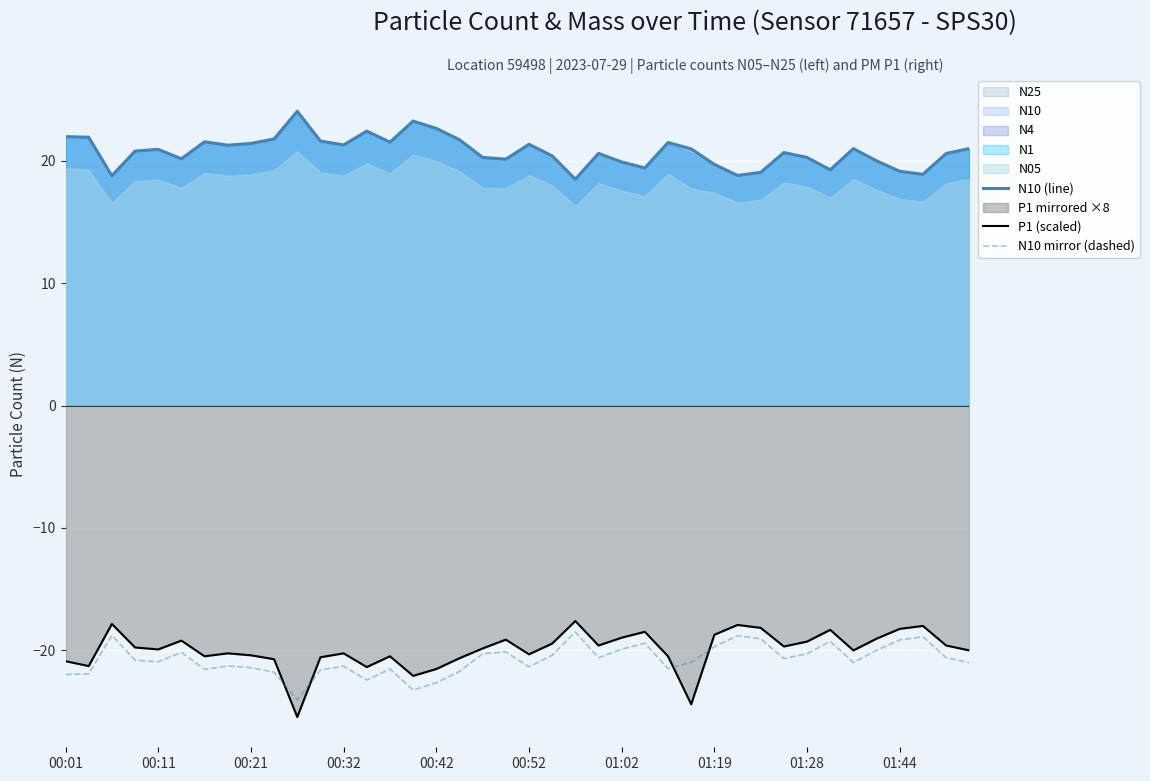

What is the minimum value shown in the chart?

-25.4